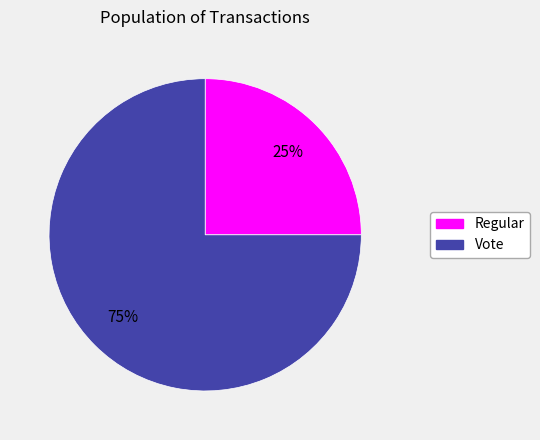

Do Regular and Vote together represent more than half of the pie?

Yes